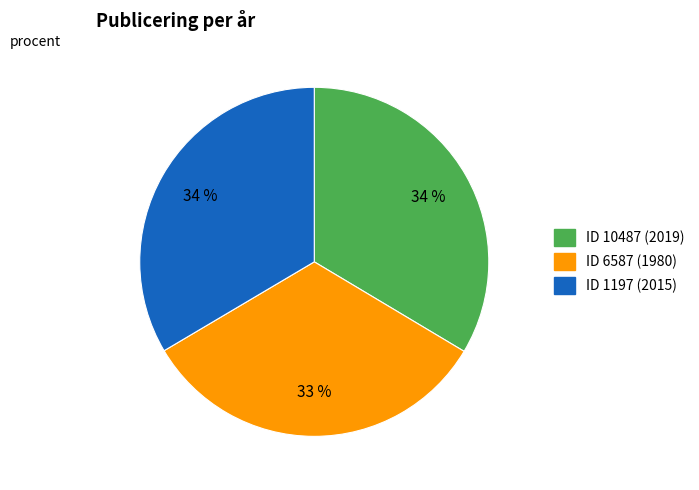

Is there a majority slice in this chart?

No